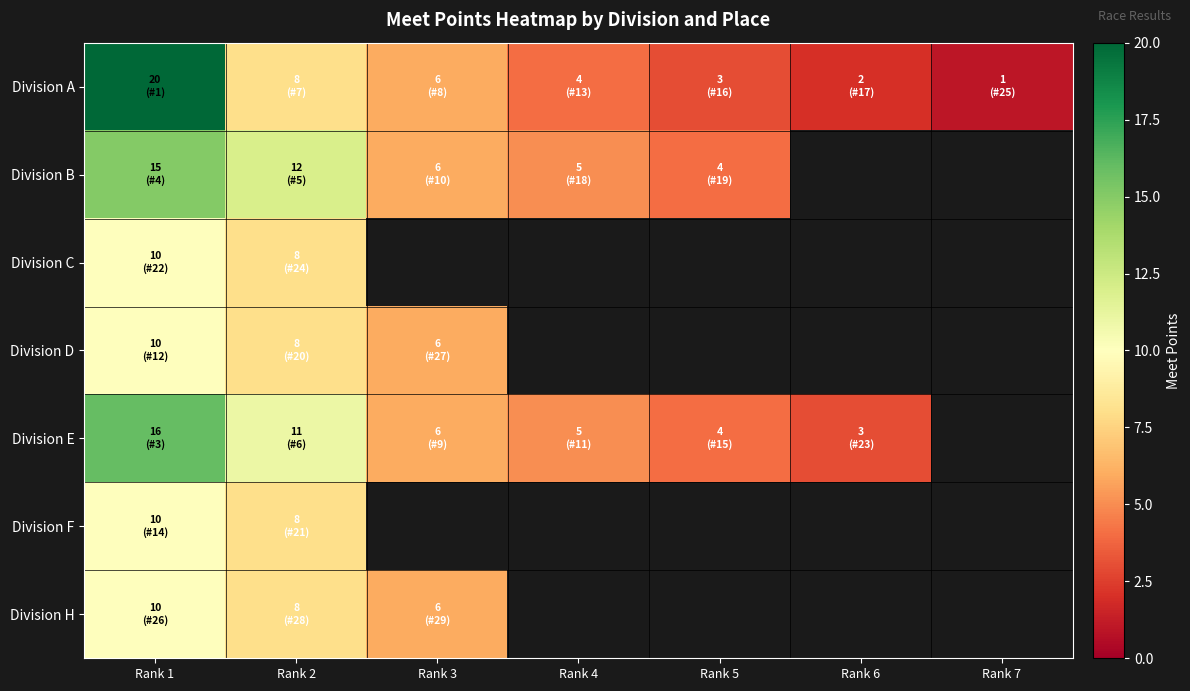

What is the highest value of the Division F series?

10.0